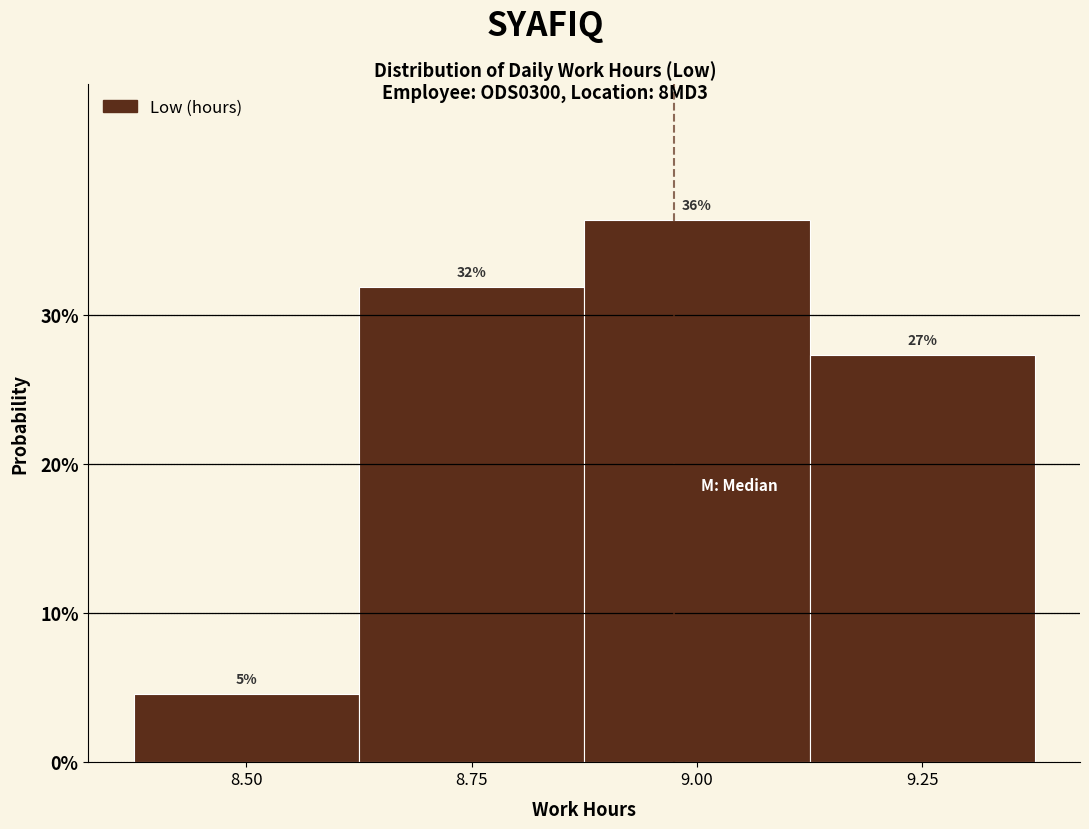

Are the bars horizontal?

No